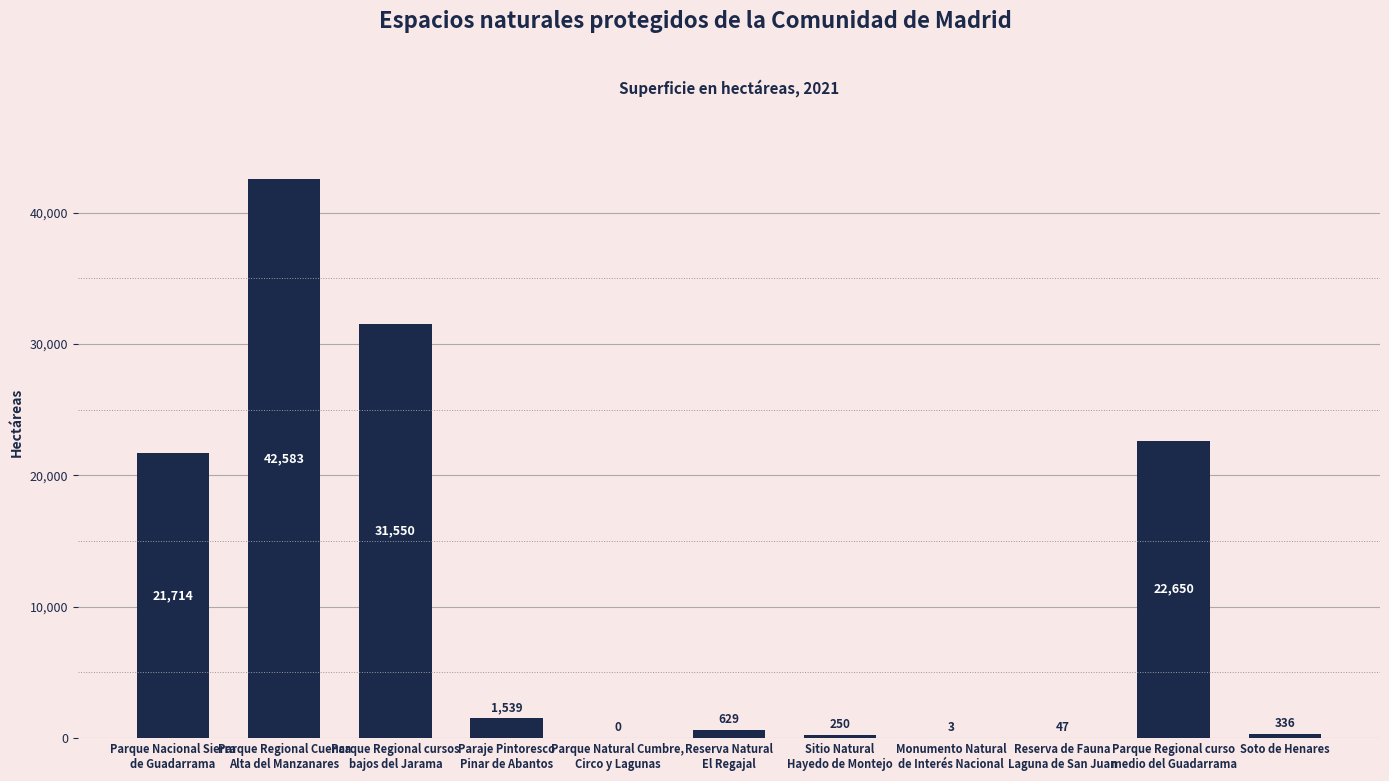

True or false: the data shows 31550 at Parque Regional cursos
bajos del Jarama.

True